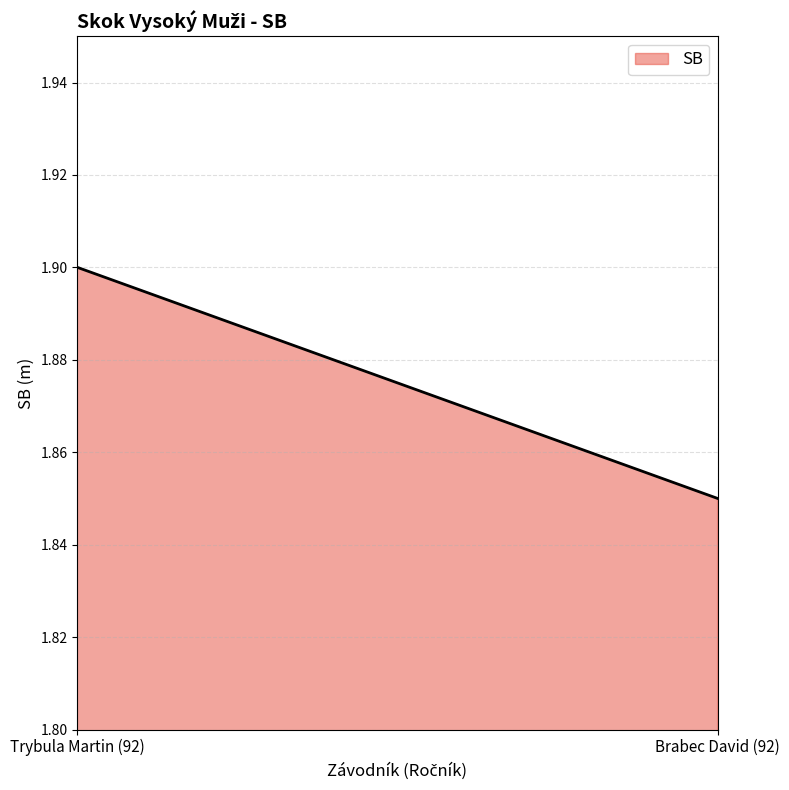

Between Trybula Martin (92) and Brabec David (92), which is larger?

Trybula Martin (92)